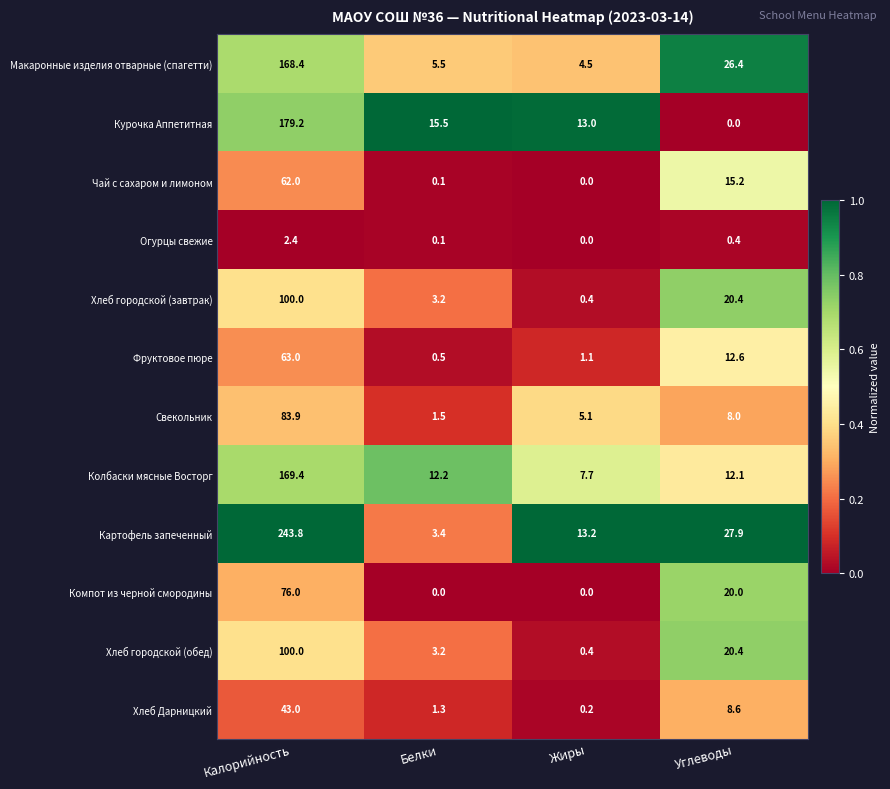

True or false: Чай с сахаром и лимоном has a value of 0.0 at Жиры.

True